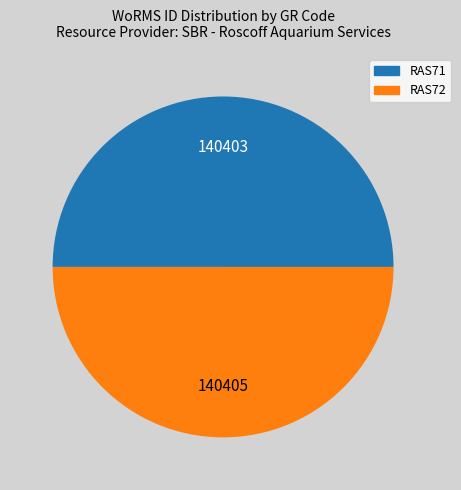

Do RAS72 and RAS71 together represent more than half of the pie?

Yes